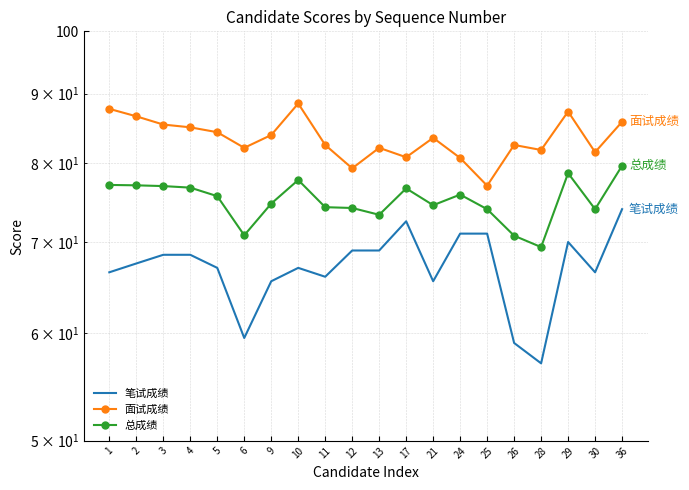

What are all the series names shown in the legend?

笔试成绩, 面试成绩, 总成绩